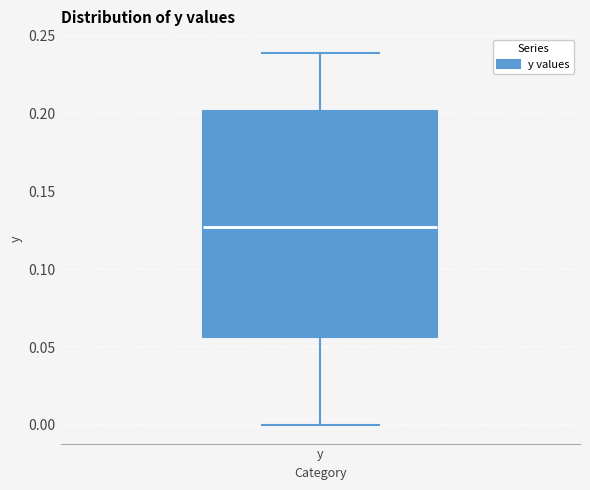

Read this box plot against the y-axis: the position of the median line, the range covered by the box, and the ends of both whiskers. The values are not printed on the chart, so give them approximately, as read against the axis.

median 0.125, box 0.055 to 0.200, whiskers 0.000 to 0.240